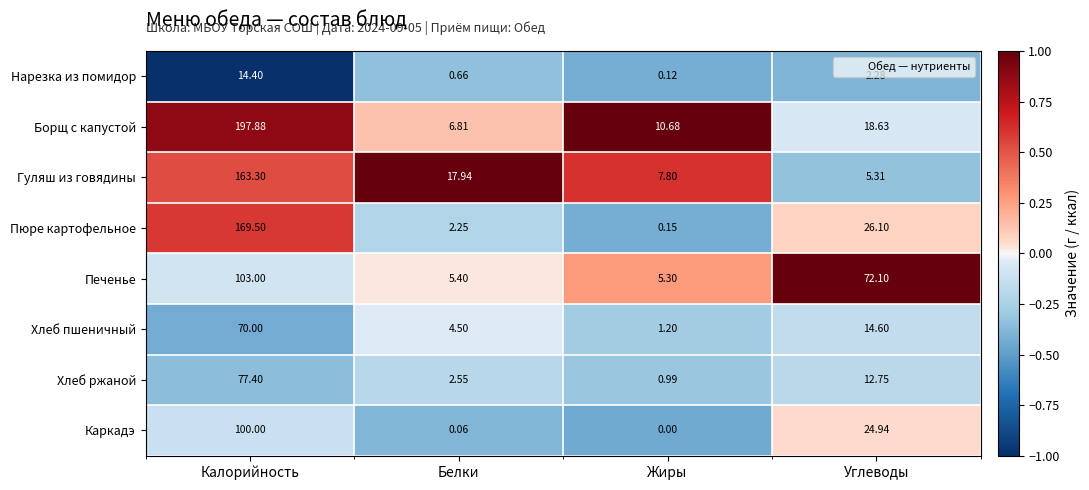

At which label does Гуляш из говядины first exceed 17?

Калорийность